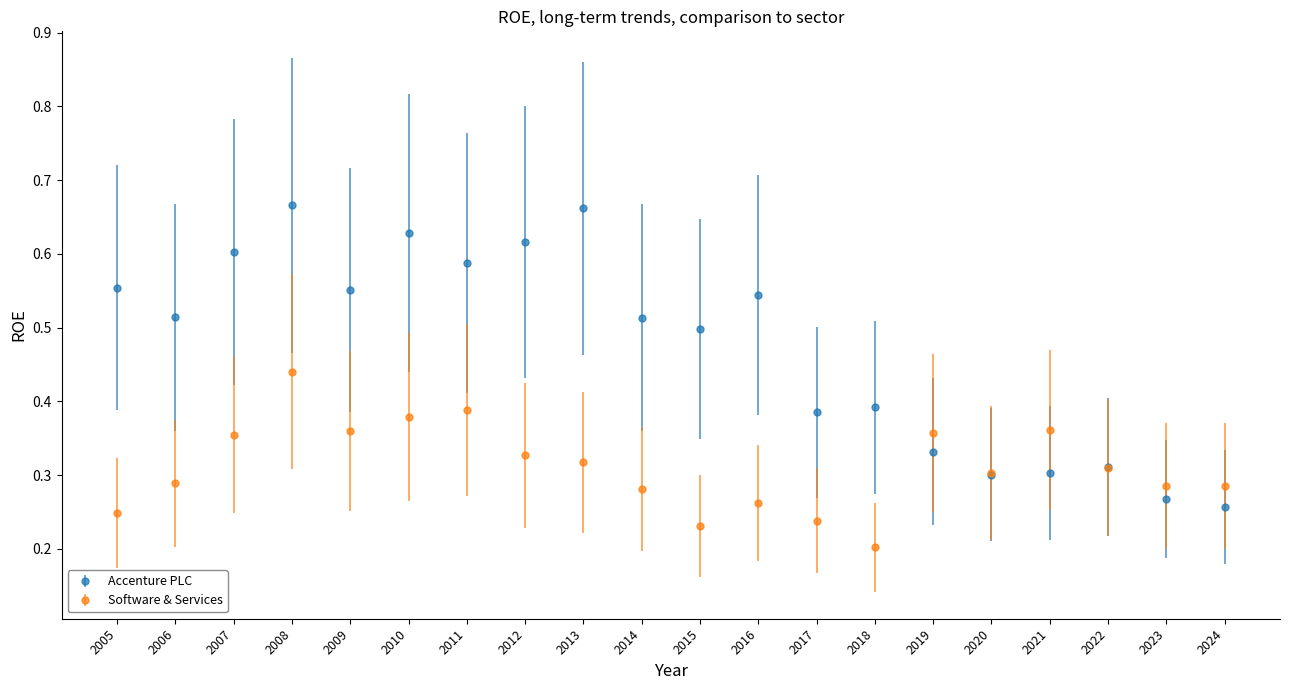

True or false: Software & Services has a value of 0.2 at 2017.

True